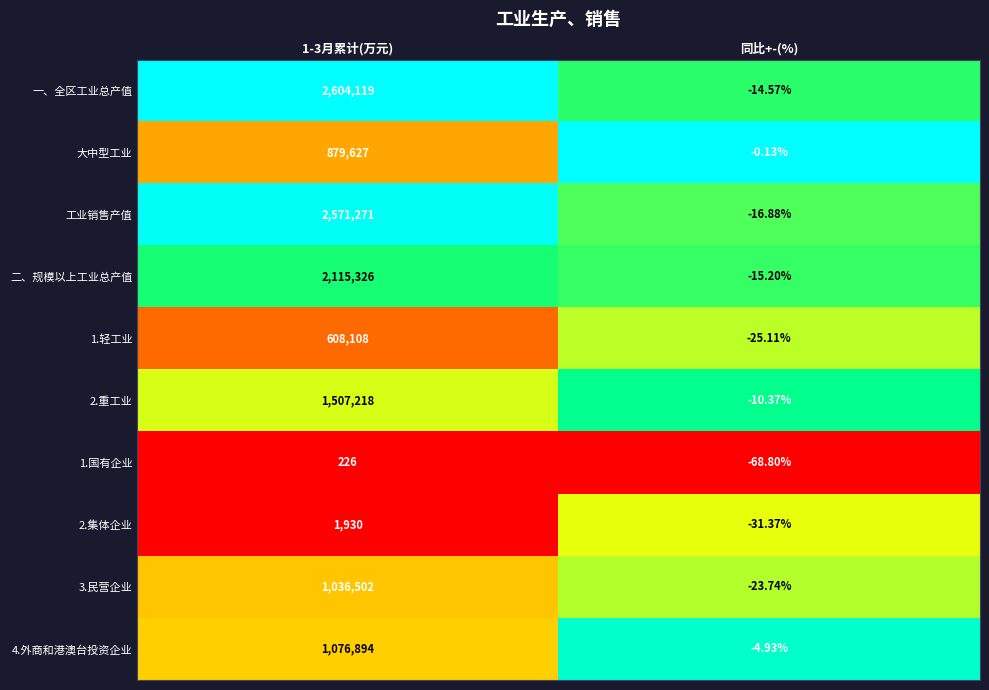

Is the value of 工业销售产值 at 同比+-(%) greater than the value of 2.重工业 at 同比+-(%)?

No